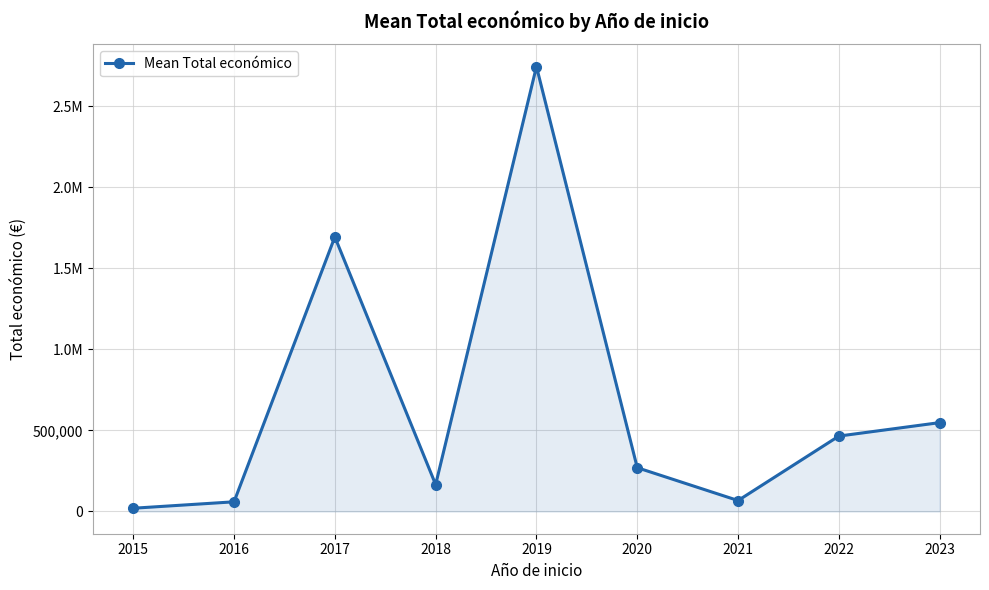

Is this an area chart (filled region under the line)?

Yes